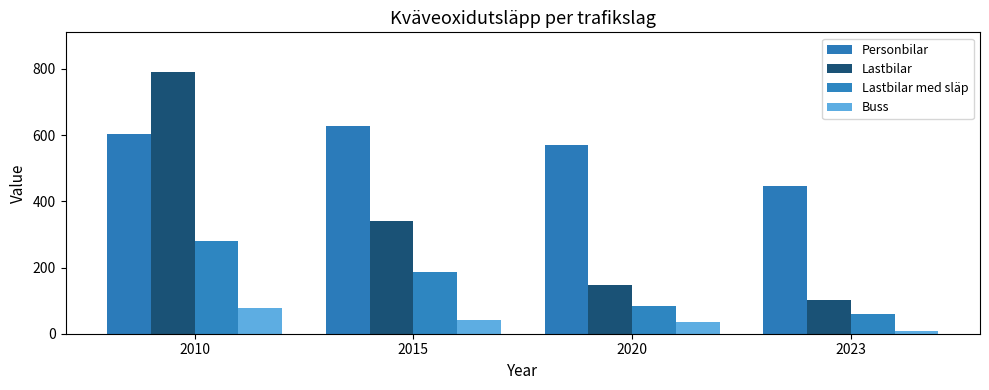

At which category is the sum across all series the highest?

2010